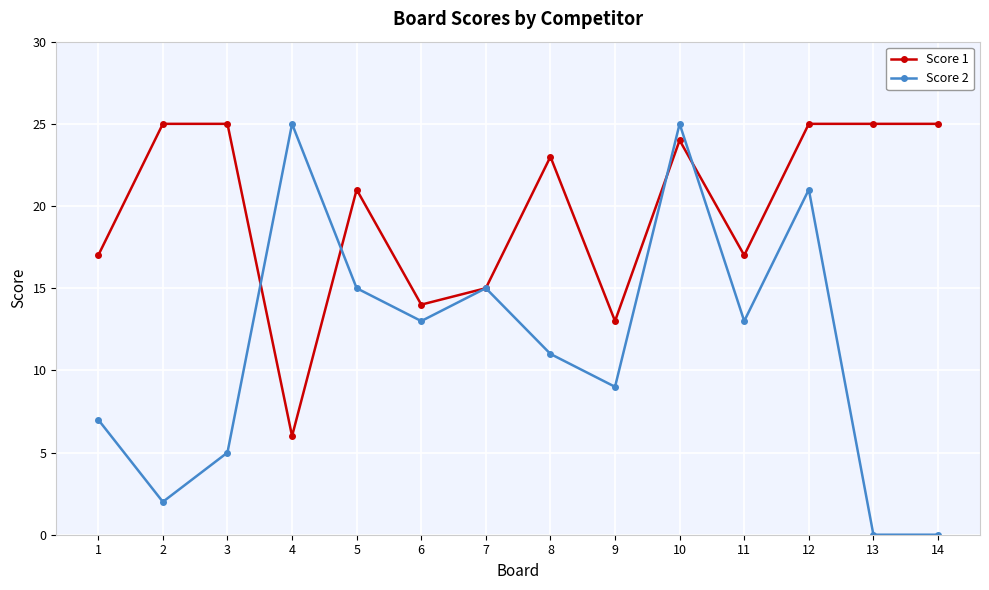

How many data points does each series have?

14